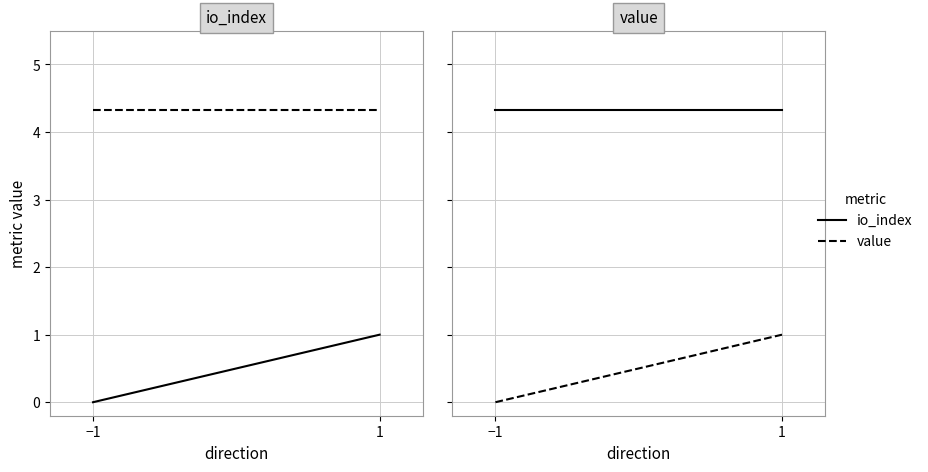

What is the average value of the io_index series?

0.5